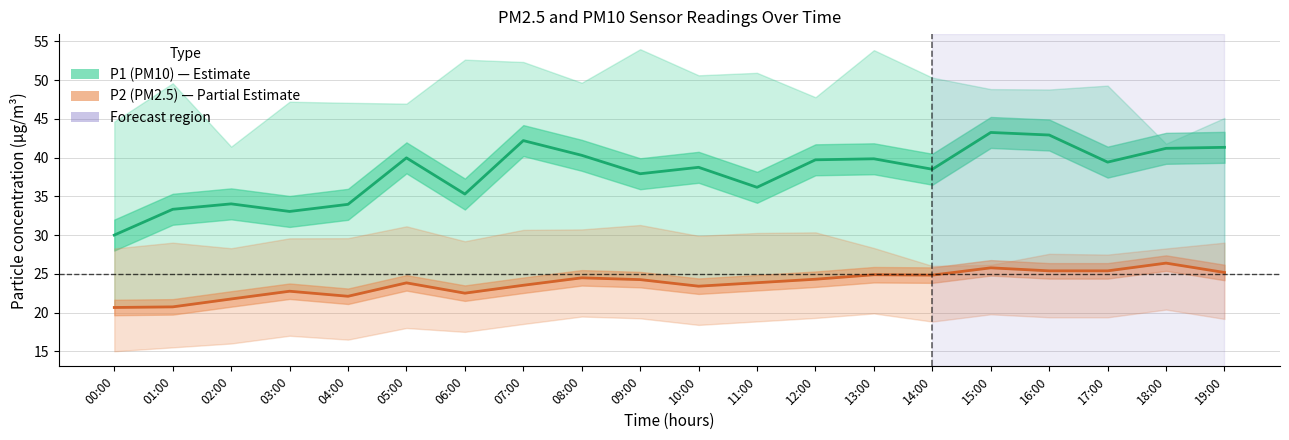

The value of P2 (PM2.5) at 07:00 is 38.3. True or false?

False